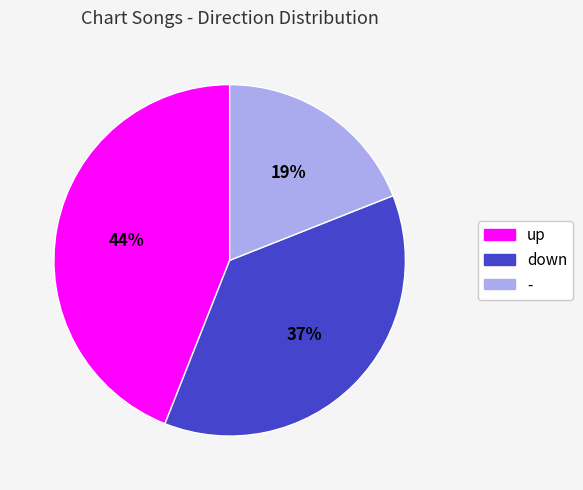

What percentage is the down slice, to the nearest percent?

37%